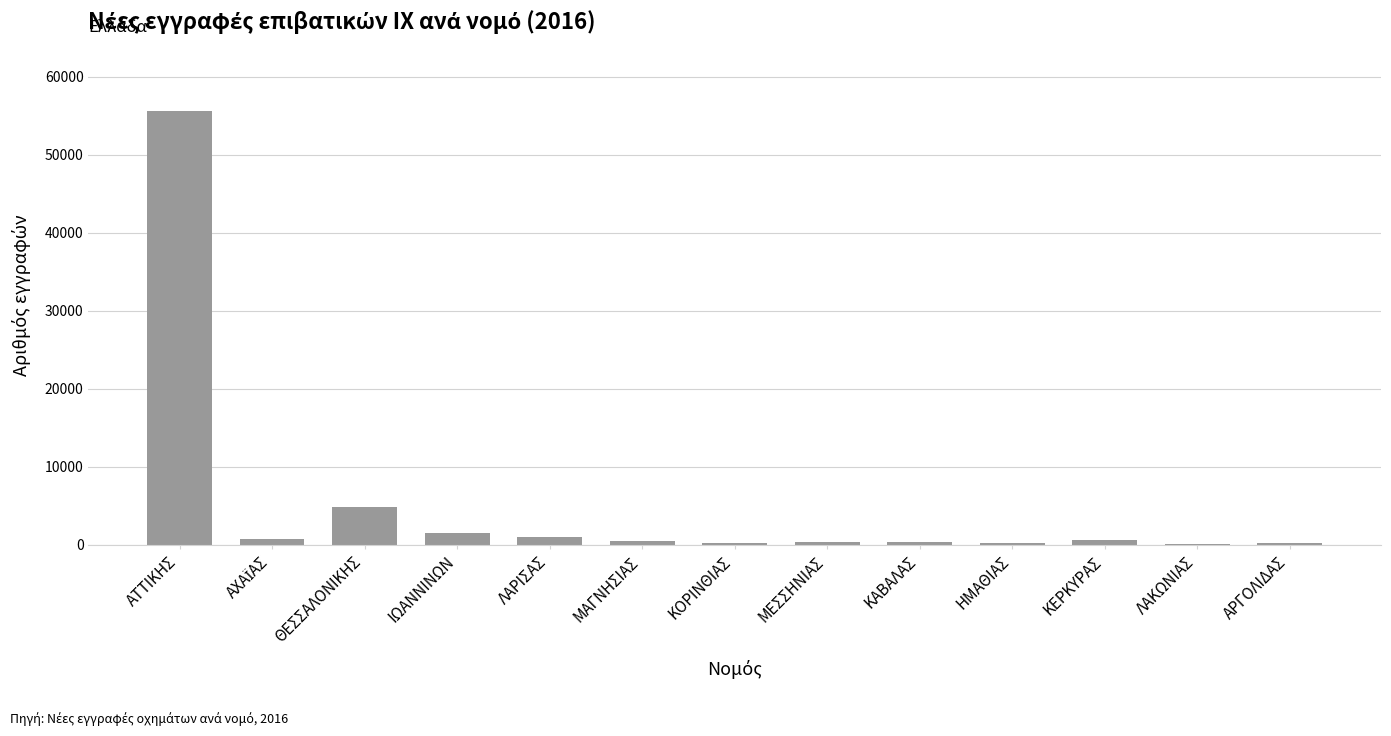

Are the bars horizontal?

No